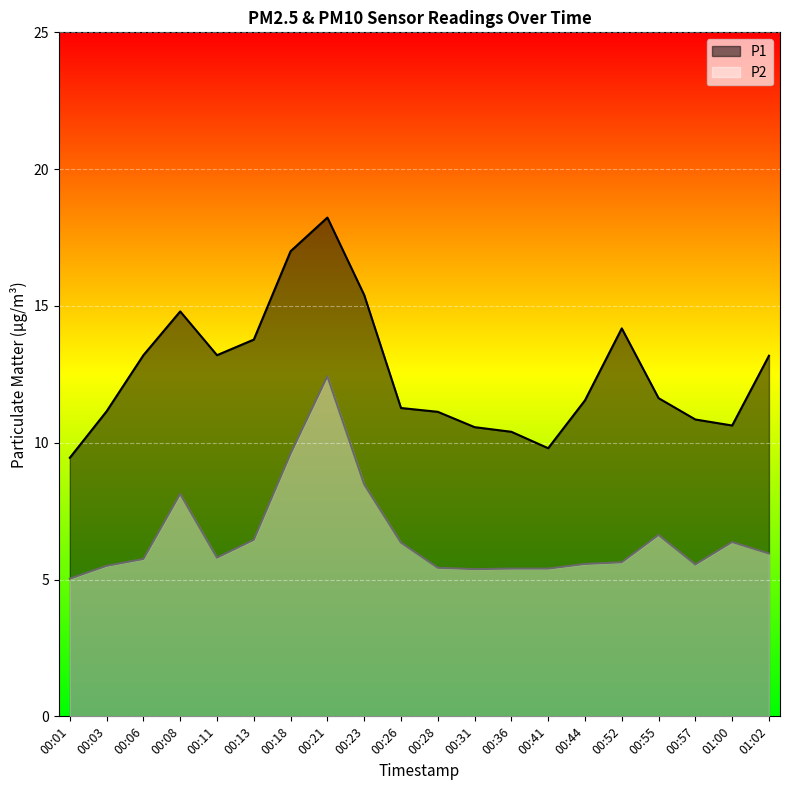

True or false: P2 and P1 intersect in this chart.

False